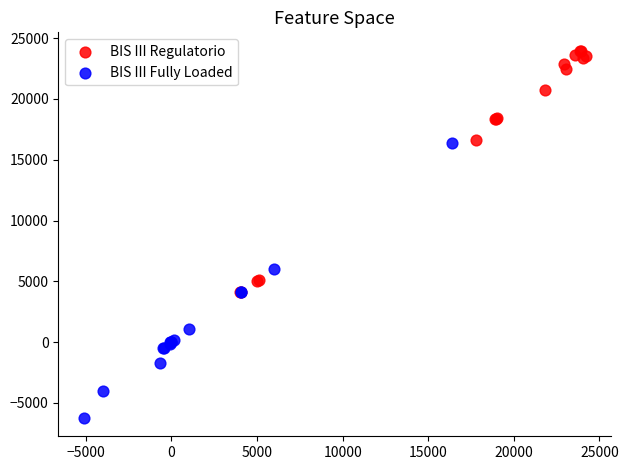

Which series has the widest spread of Y values?

BIS III Fully Loaded